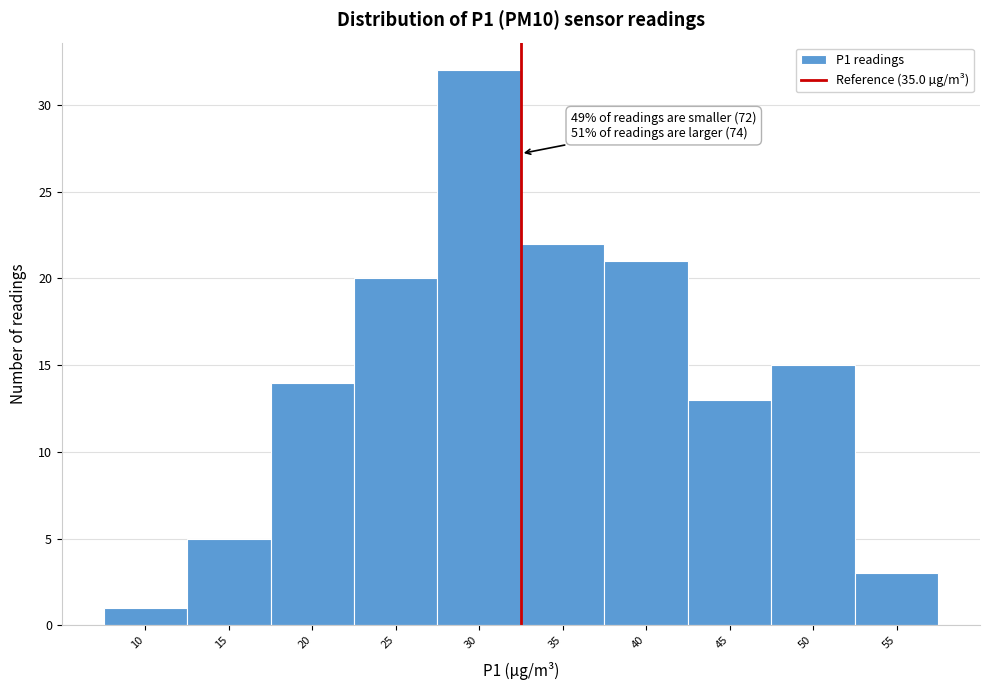

Reading left to right, transcribe all the data shown in this chart.

1	5	14	20	32	22	21	13	15	3